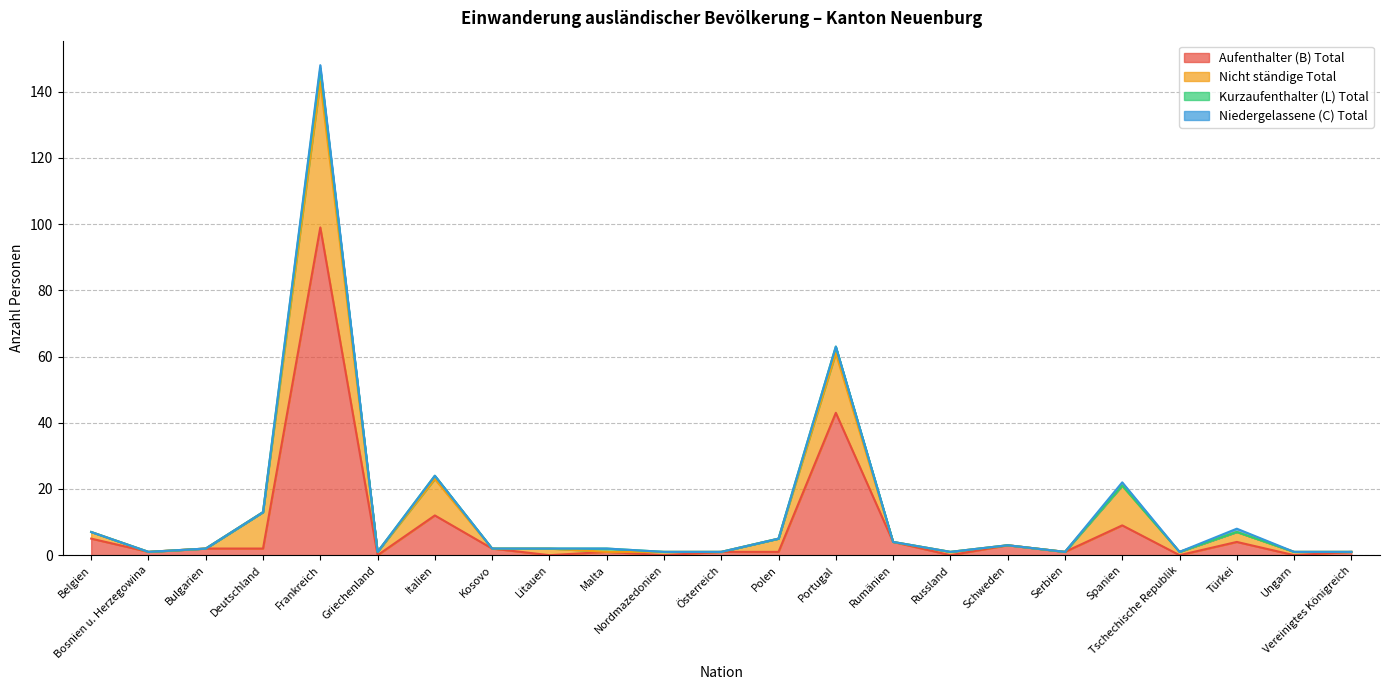

At which category does Aufenthalter (B) Total reach its first local valley?

Bosnien u. Herzegowina